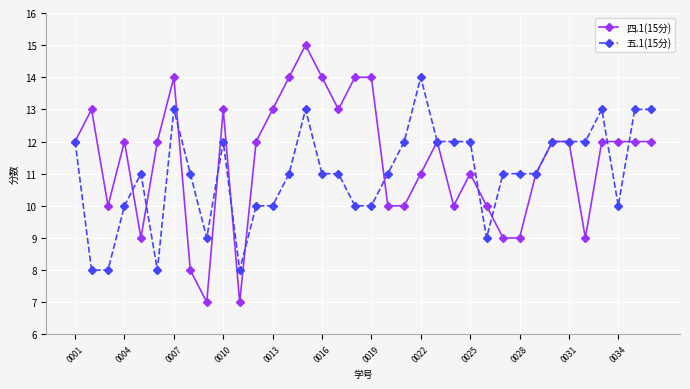

What is the maximum value shown in the chart?

15